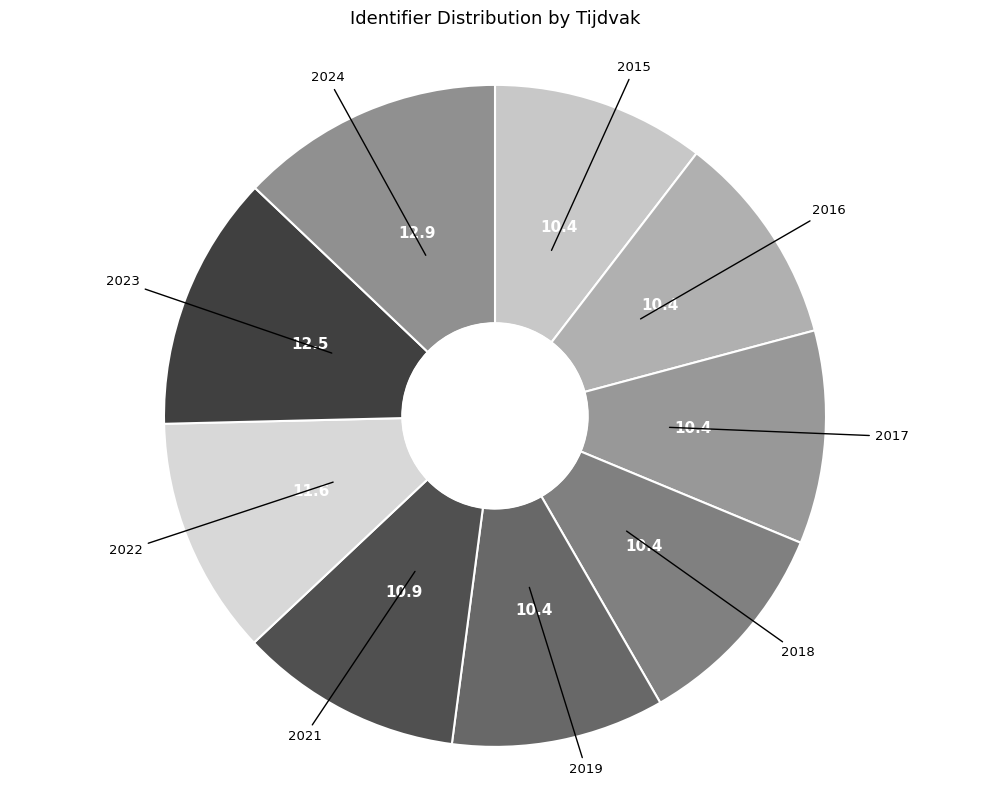

The 2017 slice represents 2% of the pie. True or false?

False